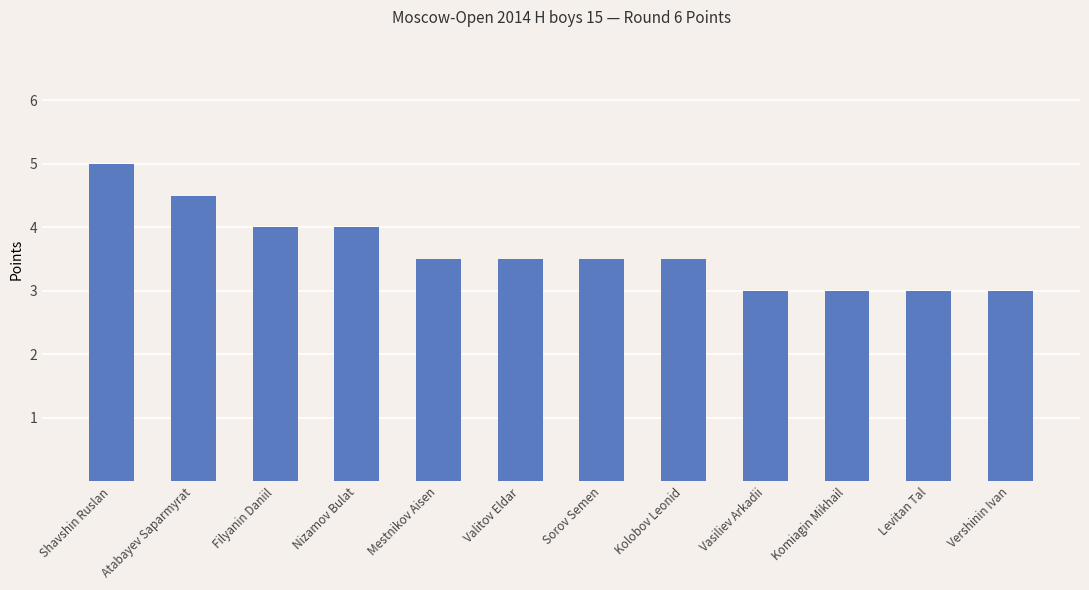

What is the average value?

3.6